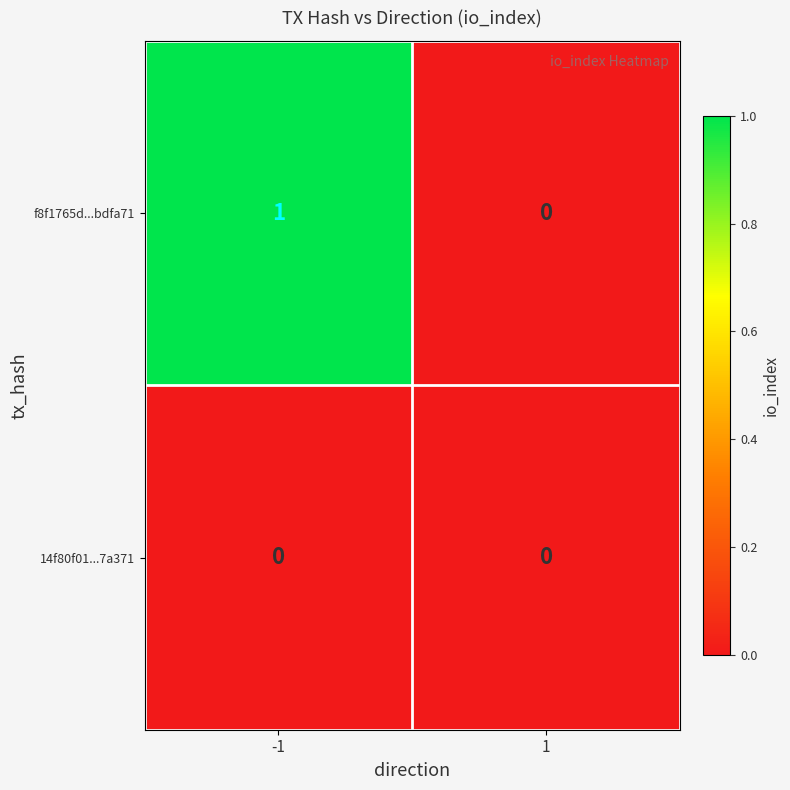

Reading left to right, list all the values displayed in this chart.

f8f1765d...bdfa71: 1	0
14f80f01...7a371: 0	0